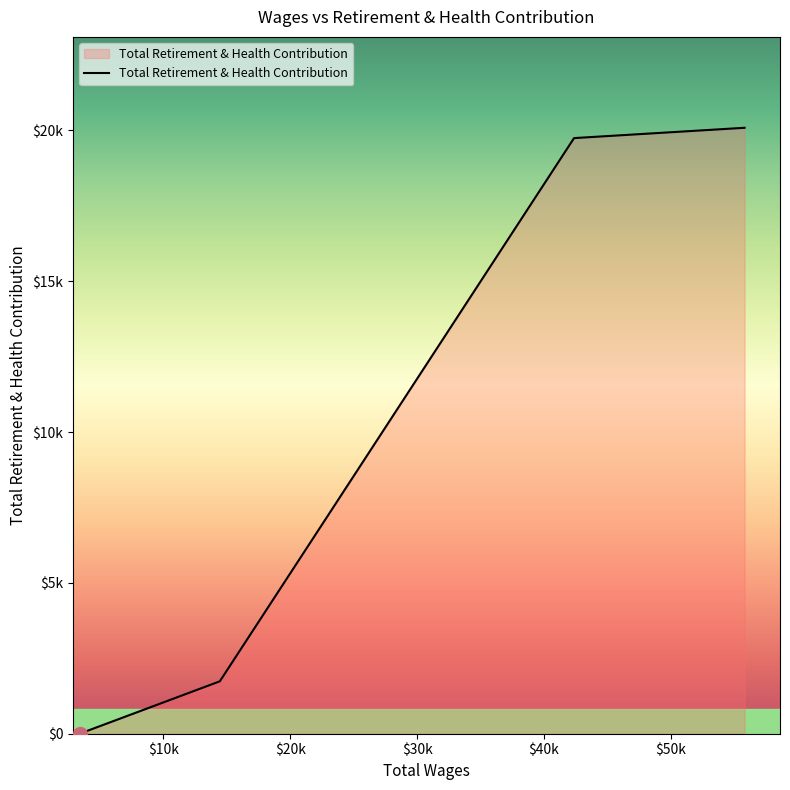

True or false: the data has more than 1 interior local peaks.

False